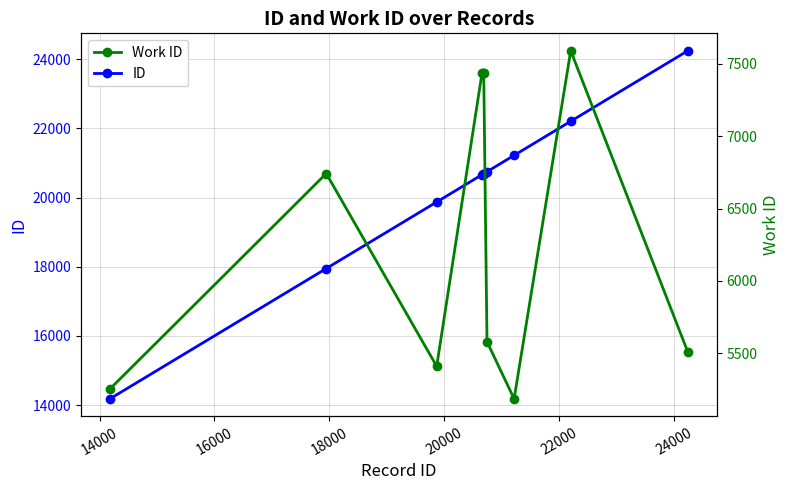

List the series in order of their peak value, highest first.

ID, Work ID